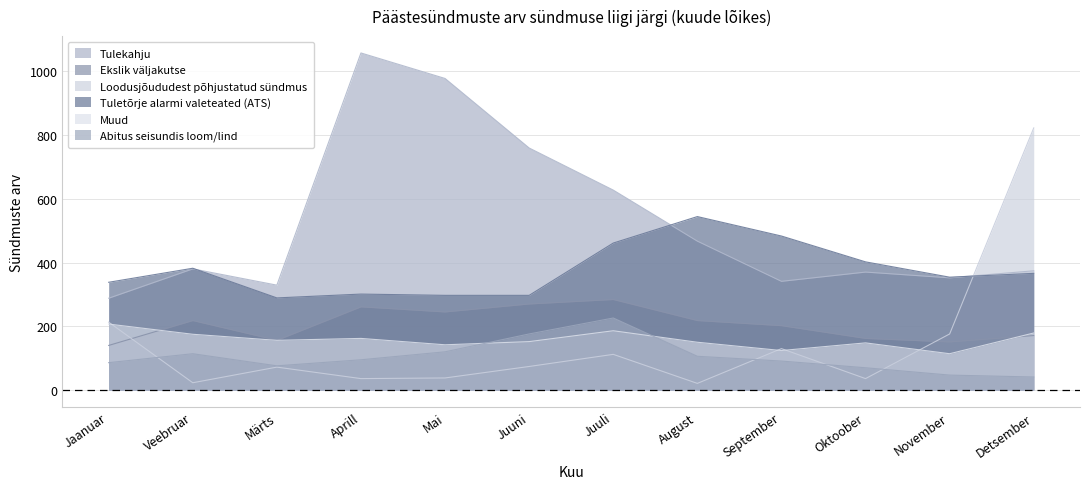

Between Jaanuar and Oktoober, which series saw the biggest shift?

Loodusjõududest põhjustatud sündmus